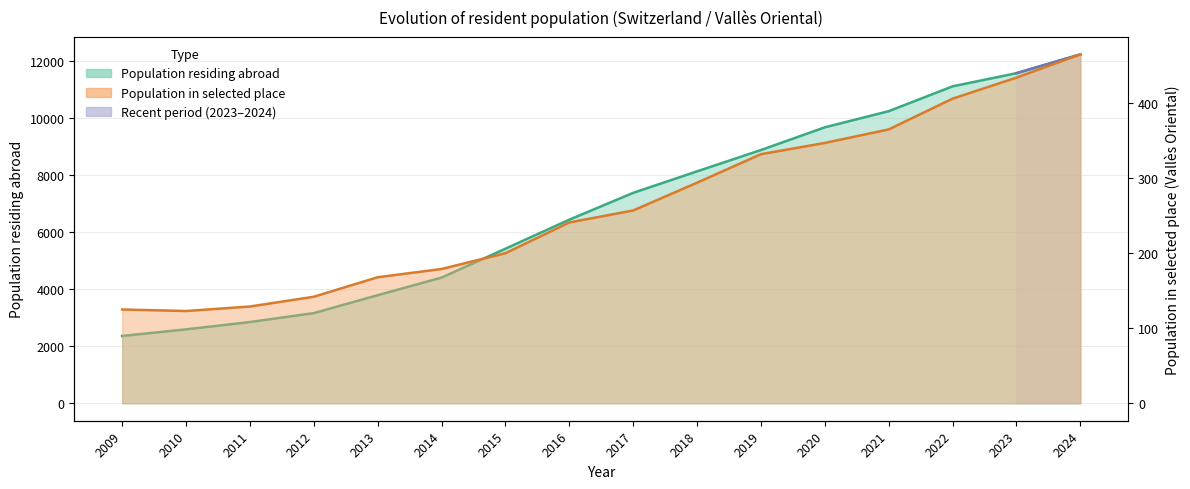

Which series has the largest total across all categories?

Population residing abroad